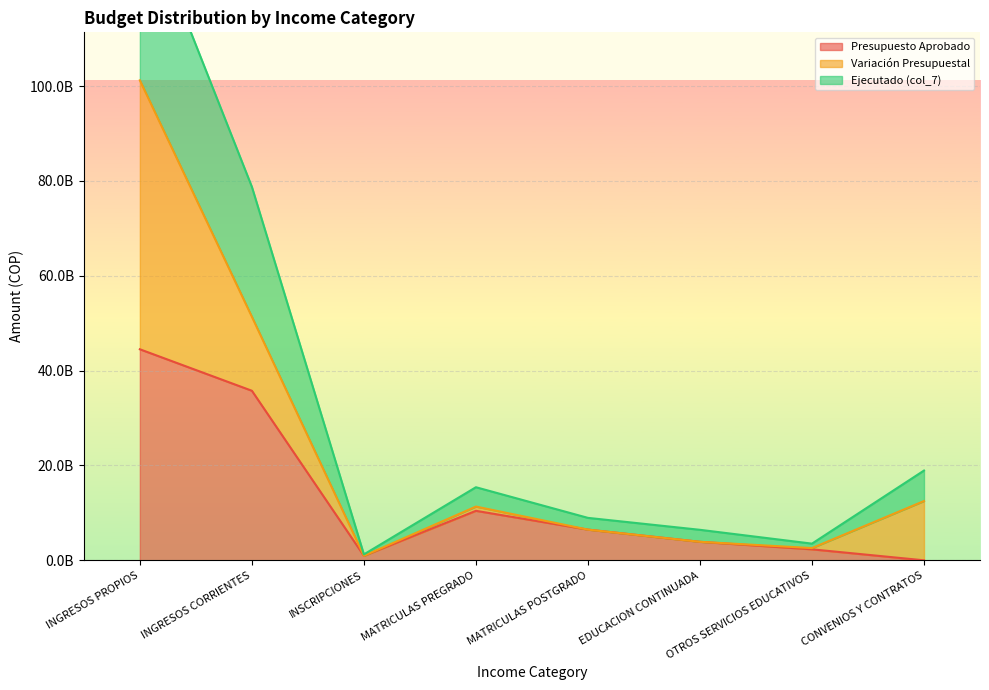

Where is the first local minimum for col_7?

INSCRIPCIONES